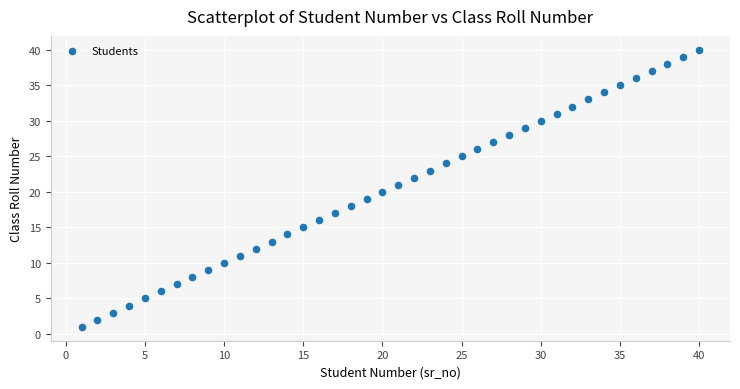

What is the range of Y values (max minus min)?

39